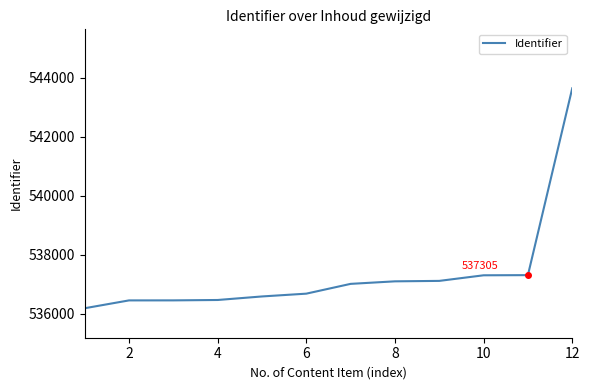

What is the difference between the maximum and minimum values?

7462